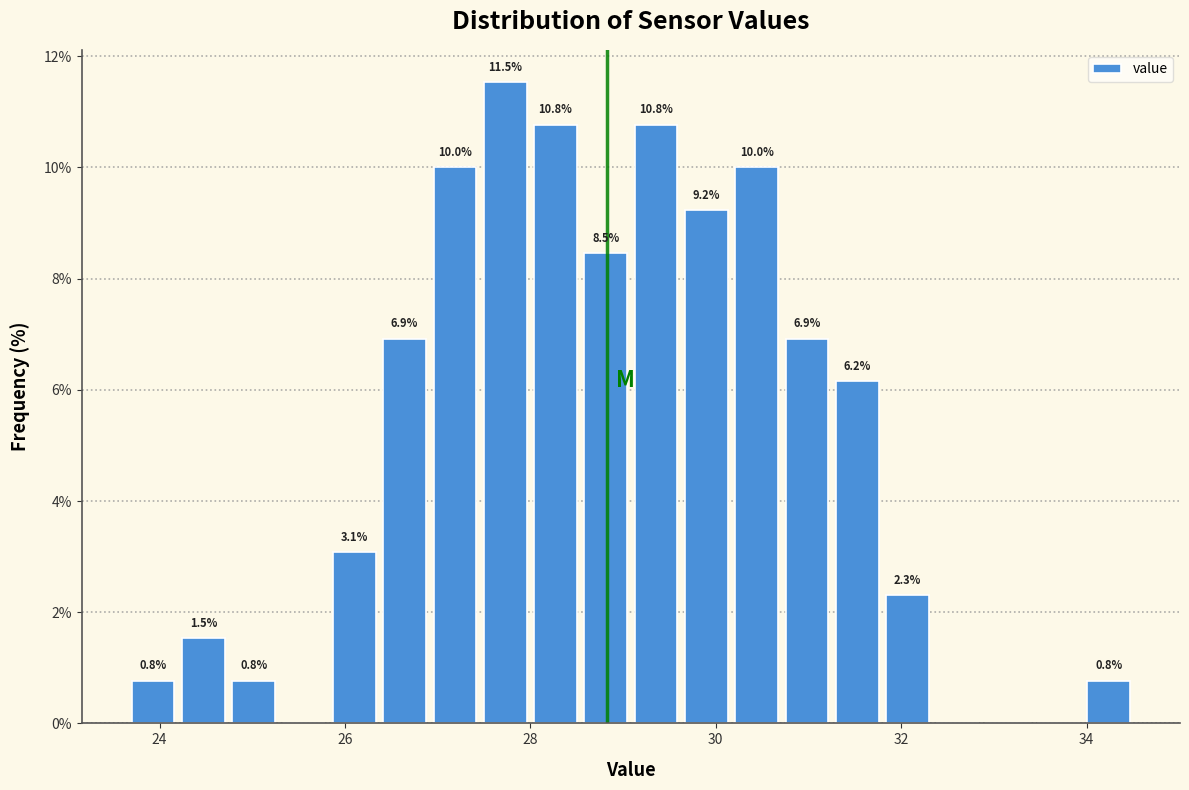

Read against the x-axis, roughly where is the centre of the tallest bar?

27.8